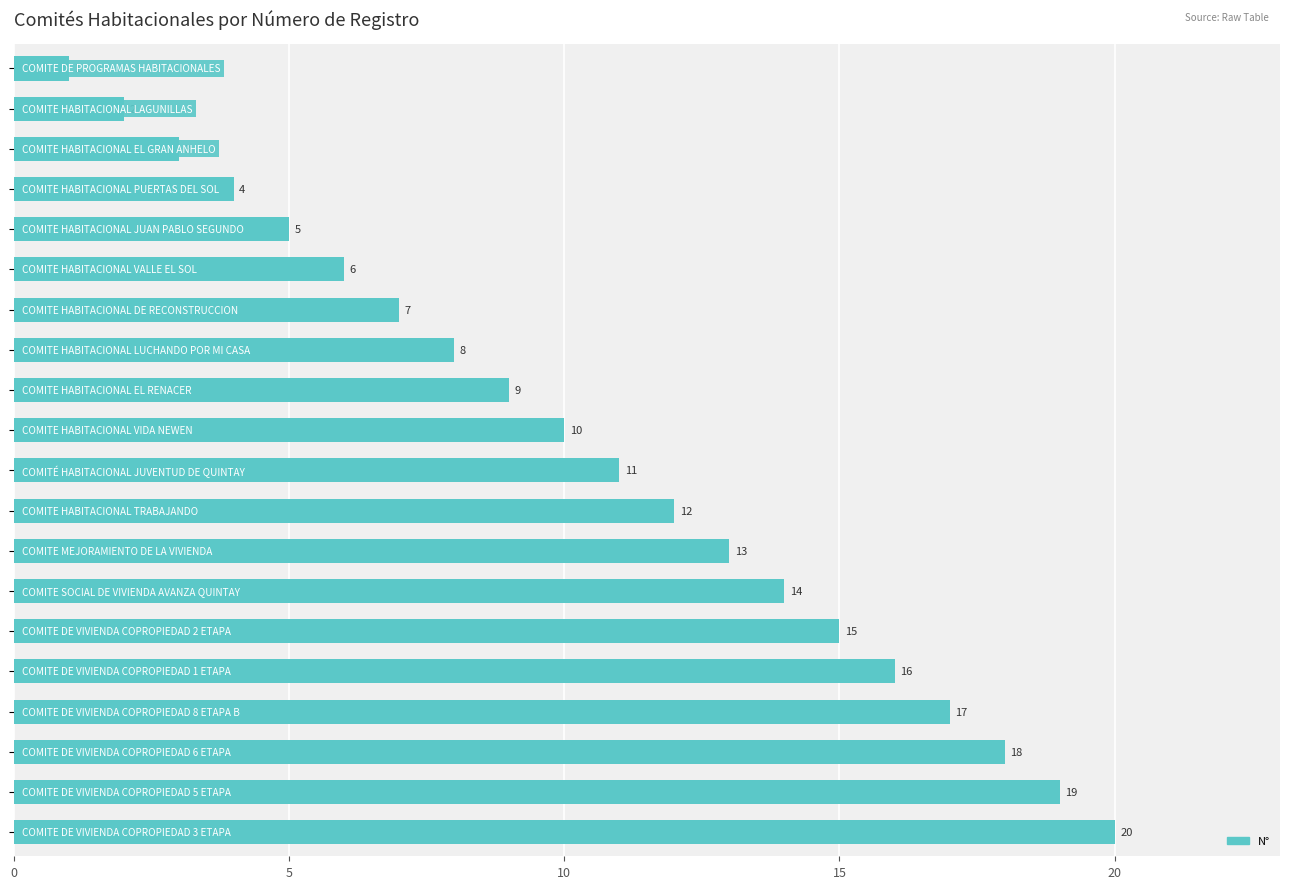

What is the sum of all values?

210